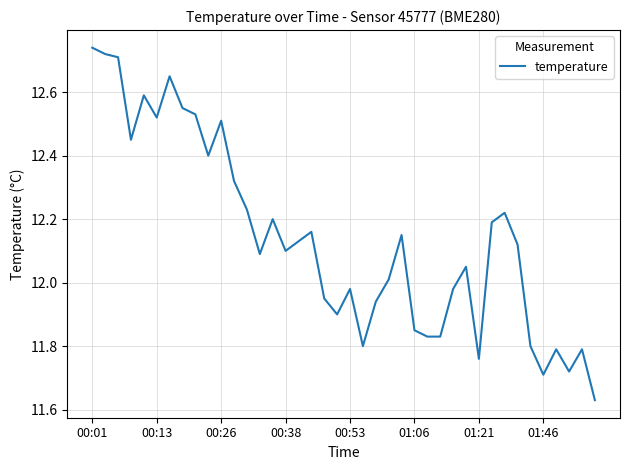

How many series are shown in this chart?

1